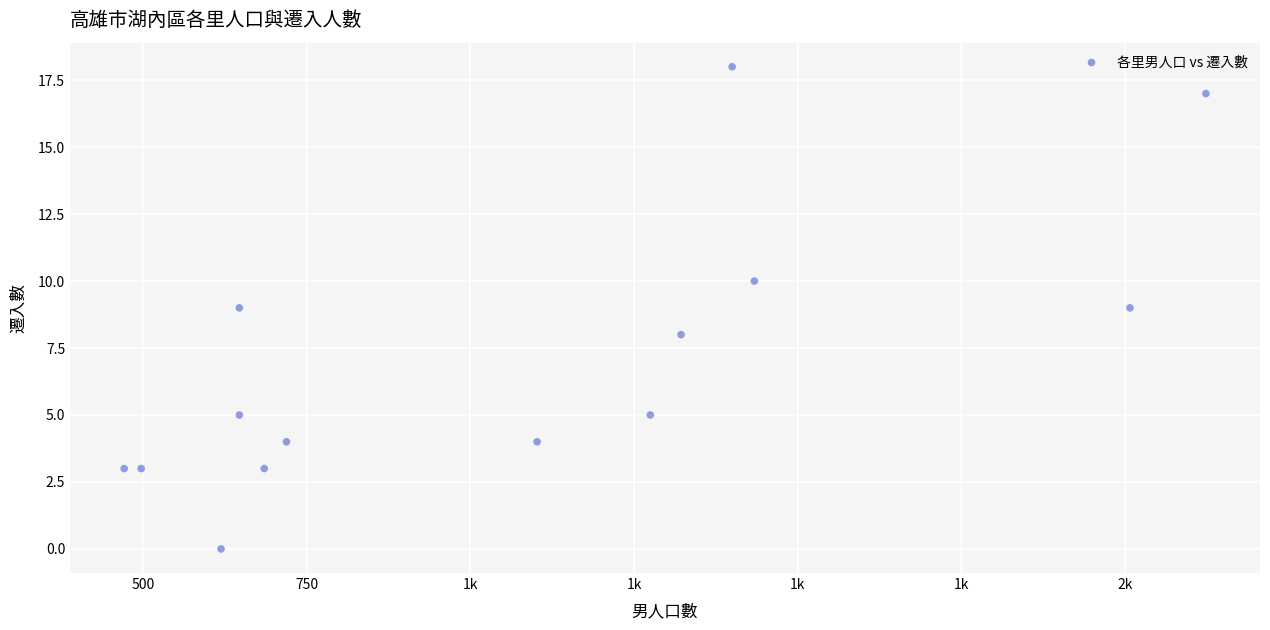

What is the range of Y values (max minus min)?

18